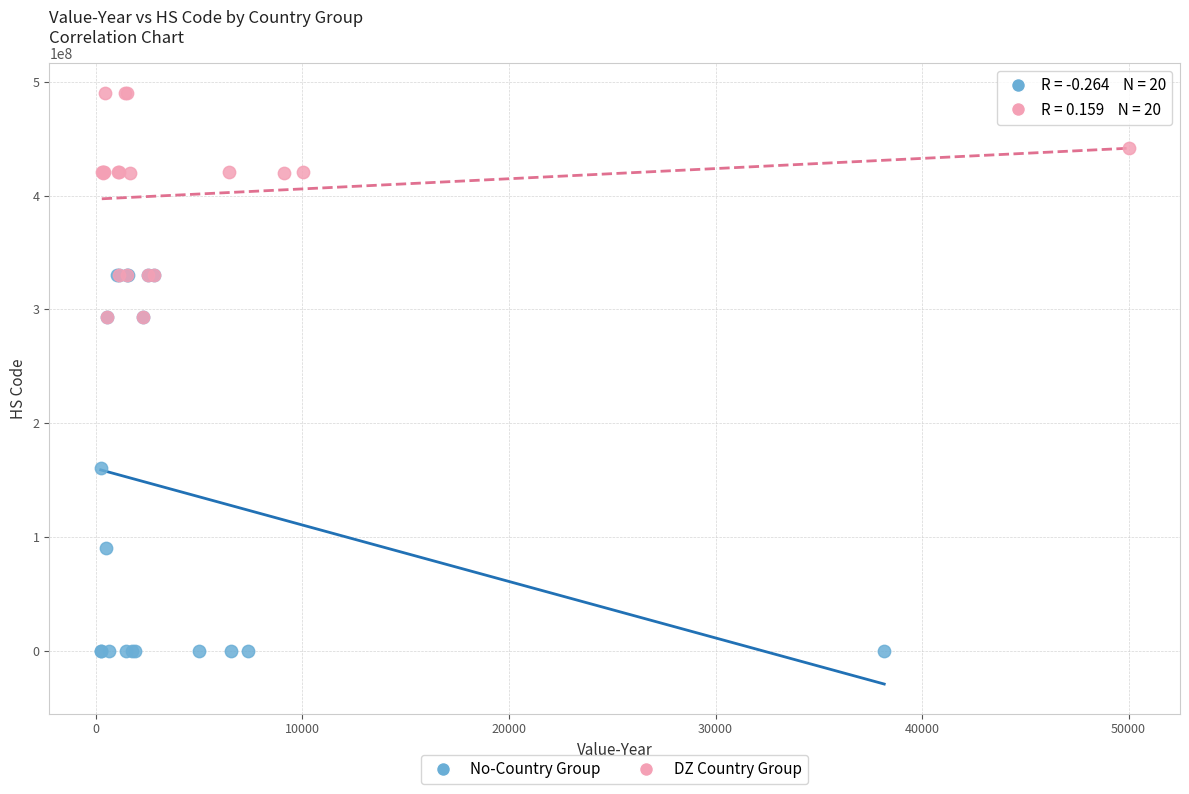

Which series reaches the minimum Y coordinate?

No-Country Group